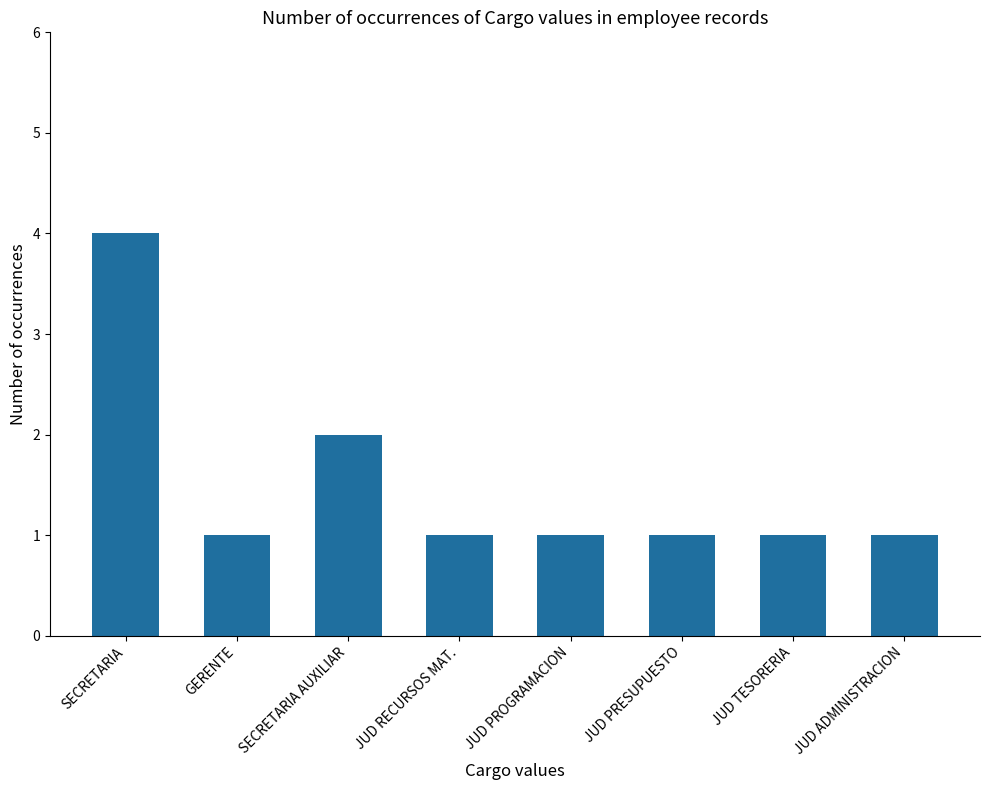

What is the label of the 1st bar from the left?

SECRETARIA